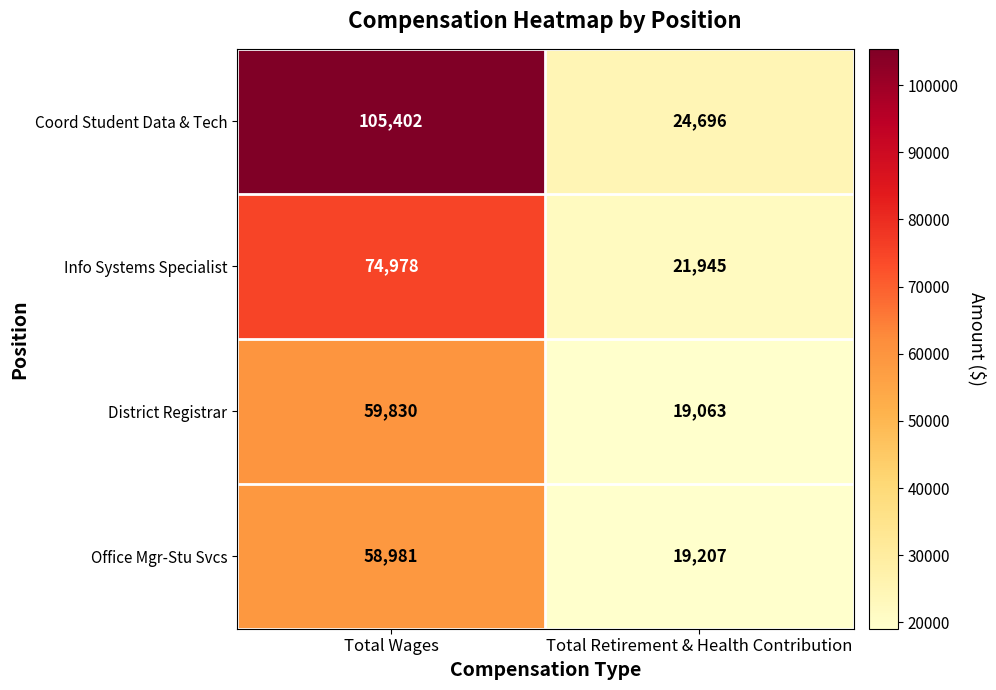

List the series in order of their peak value, highest first.

Coord Student Data & Tech, Info Systems Specialist, District Registrar, Office Mgr-Stu Svcs